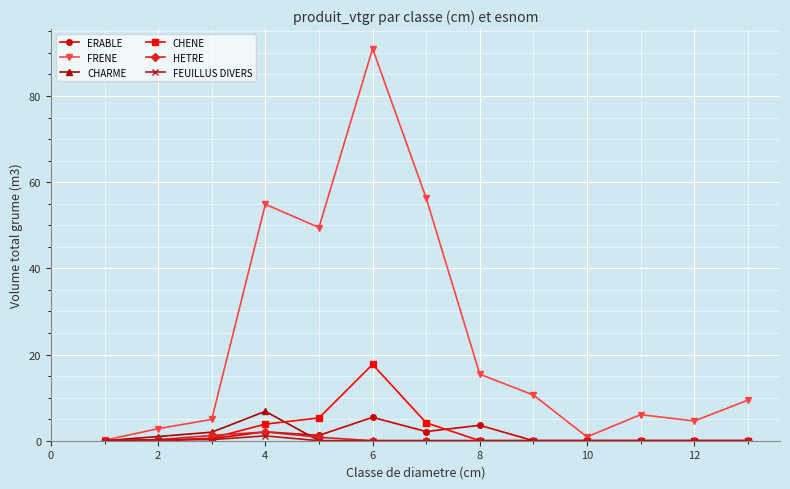

Does the chart display data point markers on the line(s)?

Yes